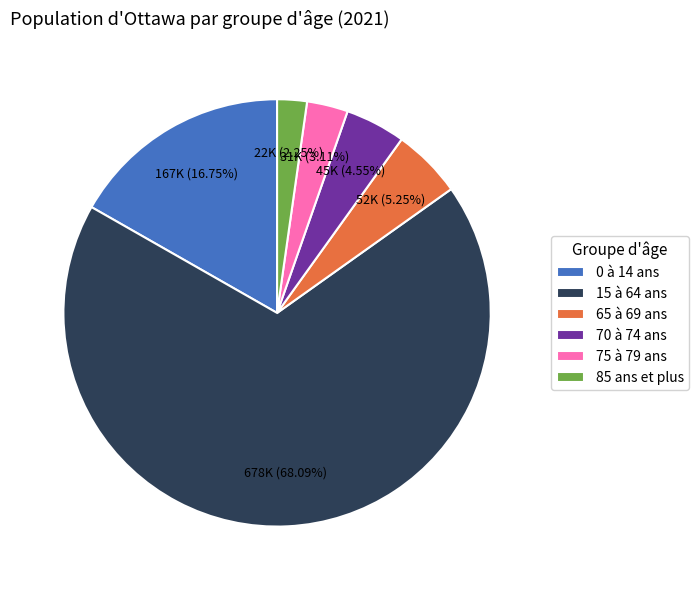

Count the number of slices in the pie.

6